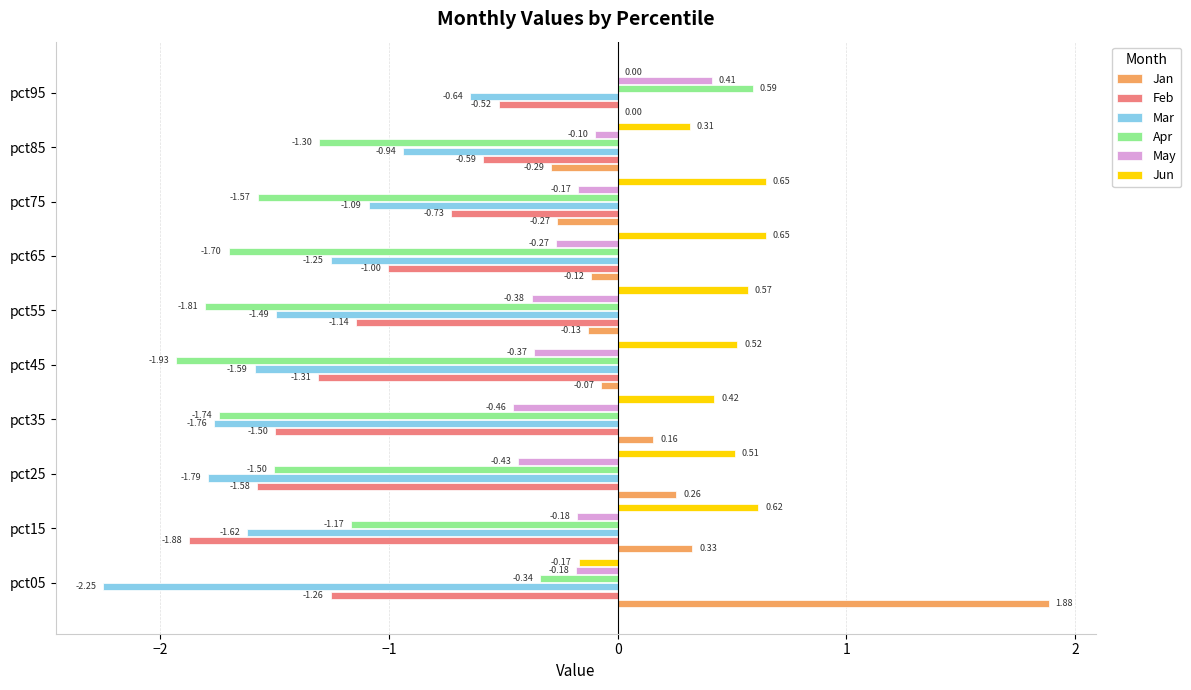

Which series changed the most between pct15 and pct55?

Feb